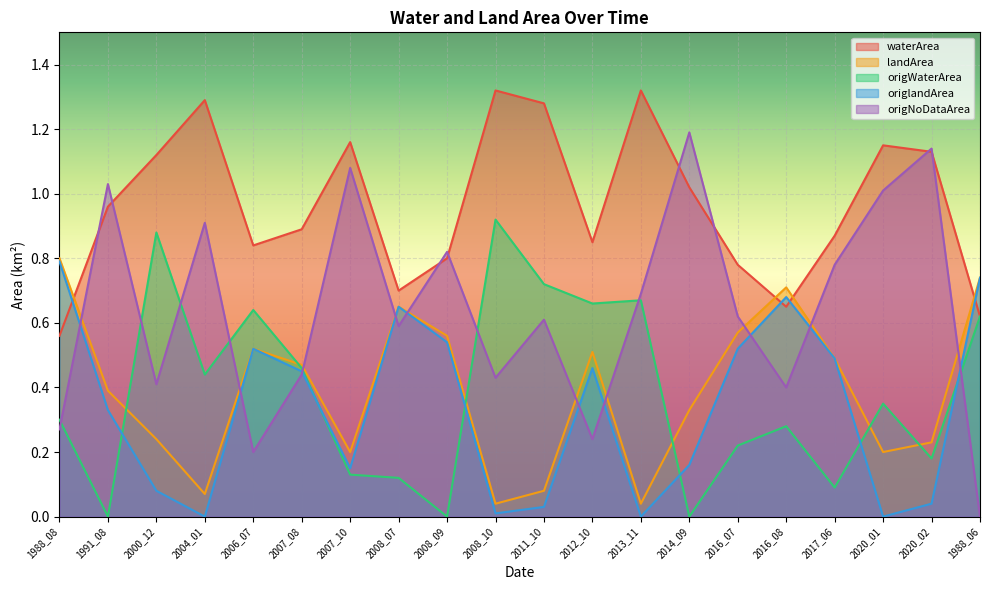

Reading left to right, extract all data points from this chart.

waterArea: 0.6	1.0	1.1	1.3	0.8	0.9	1.2	0.7	0.8	1.3	1.3	0.8	1.3	1.0	0.8	0.7	0.9	1.1	1.1	0.6
landArea: 0.8	0.4	0.2	0.1	0.5	0.5	0.2	0.7	0.6	0.0	0.1	0.5	0.0	0.3	0.6	0.7	0.5	0.2	0.2	0.7
origWaterArea: 0.3	0.0	0.9	0.4	0.6	0.5	0.1	0.1	0.0	0.9	0.7	0.7	0.7	0.0	0.2	0.3	0.1	0.3	0.2	0.6
origlandArea: 0.8	0.3	0.1	0.0	0.5	0.5	0.1	0.7	0.5	0.0	0.0	0.5	0.0	0.2	0.5	0.7	0.5	0.0	0.0	0.7
origNoDataArea: 0.3	1.0	0.4	0.9	0.2	0.4	1.1	0.6	0.8	0.4	0.6	0.2	0.7	1.2	0.6	0.4	0.8	1.0	1.1	0.0